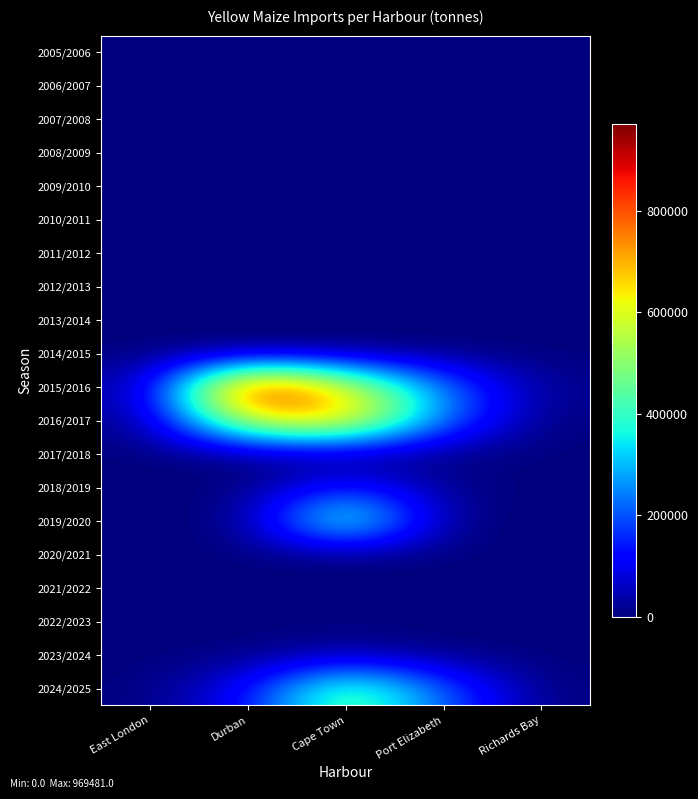

What is the difference between the highest and lowest values at East London?

31411